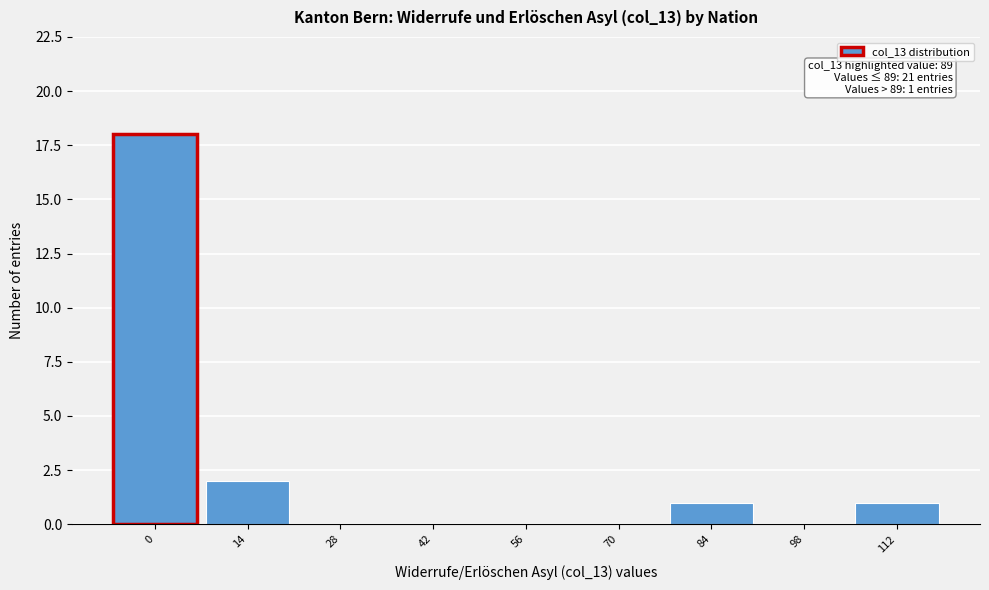

Reading right to left, extract all data points from this chart.

112=1	98=0	84=1	70=0	56=0	42=0	28=0	14=2	0=18